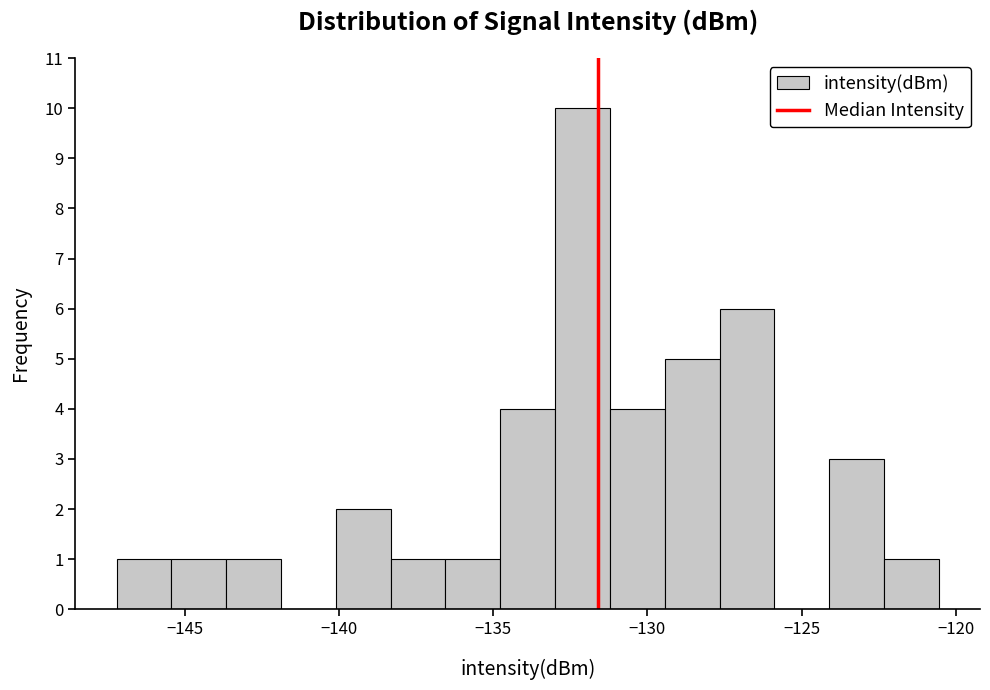

Read against the x-axis, roughly where is the centre of the tallest bar?

-132.0